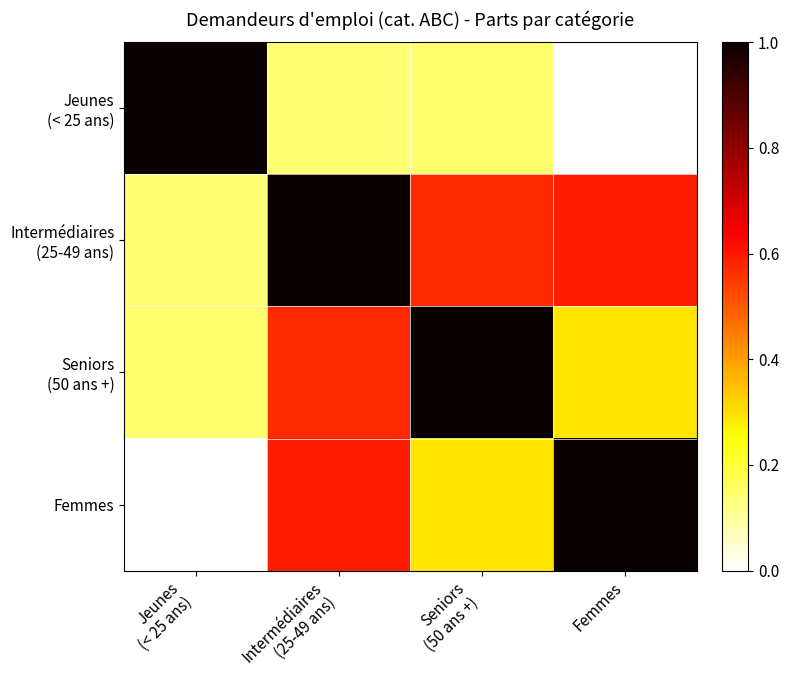

Which series has the widest spread of values?

Jeunes (< 25 ans)